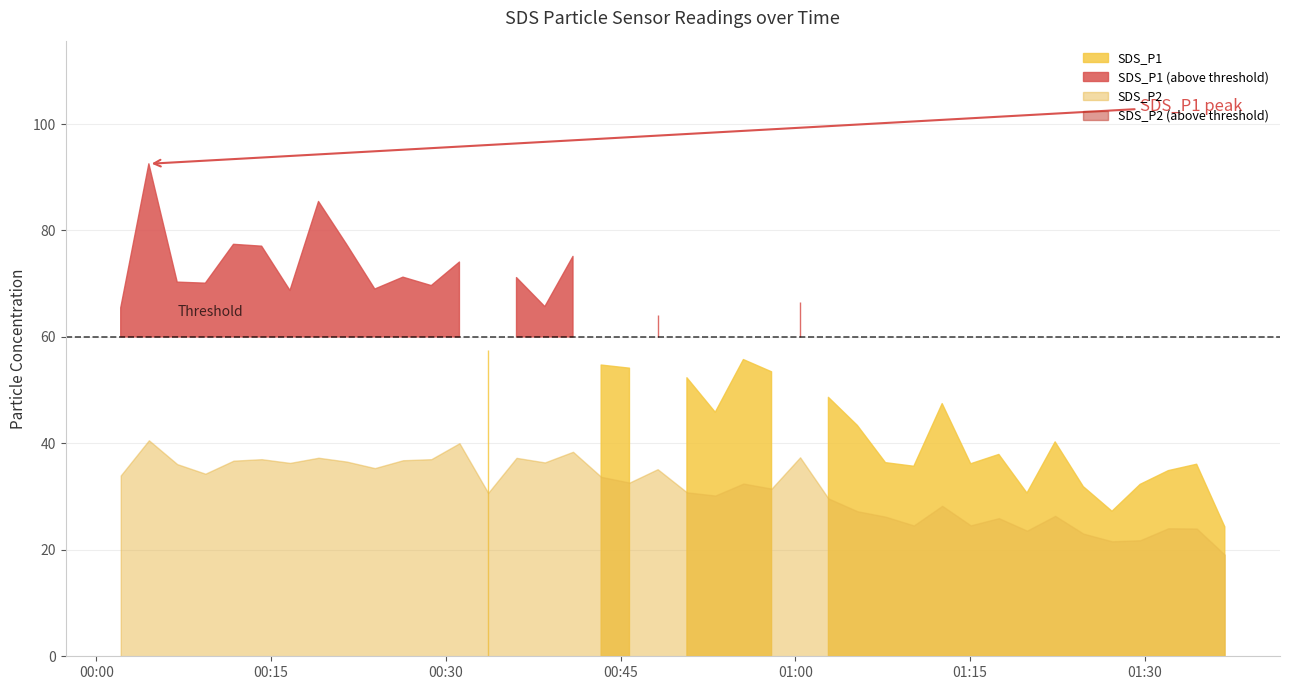

What is the label of the 1st point from the left?

2021/07/08 00:02:05